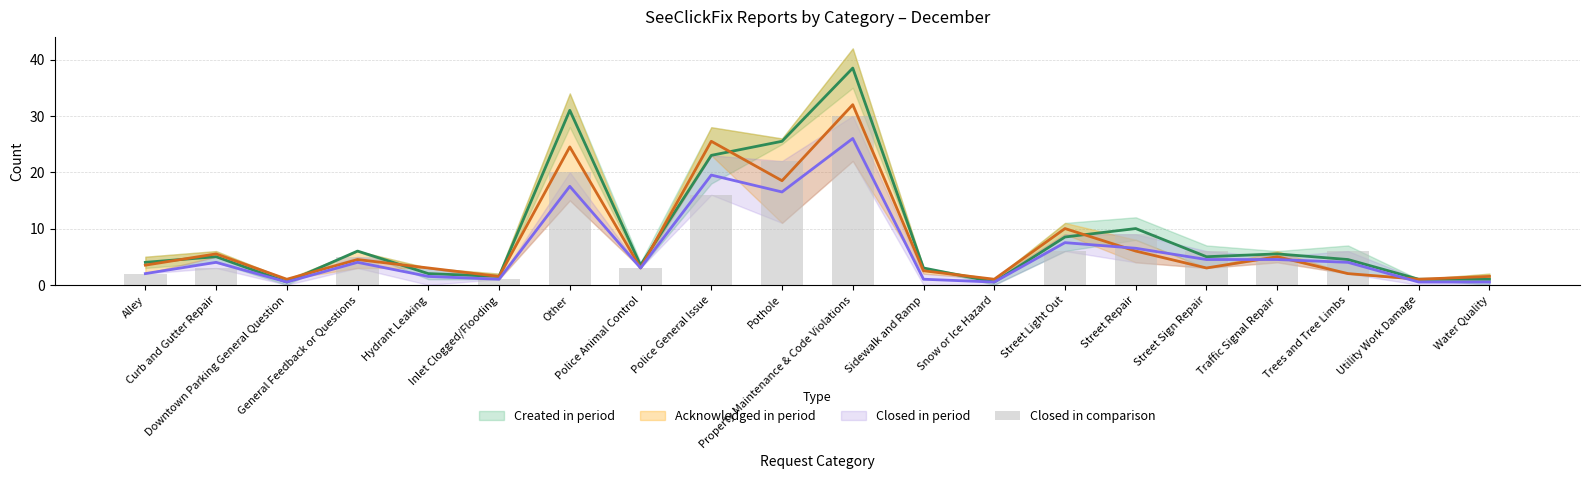

True or false: the data shows 2 at Inlet Clogged/Flooding.

False